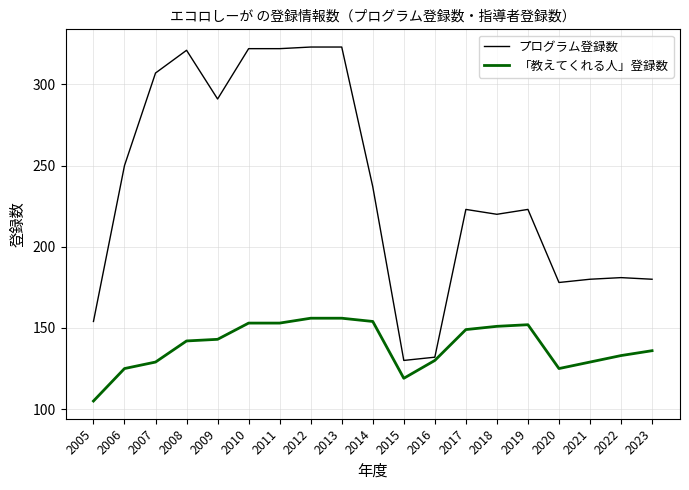

True or false: プログラム登録数 has more than 1 interior local peaks.

True